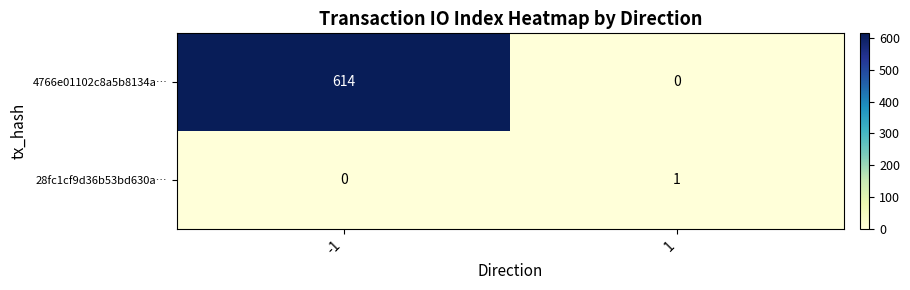

How many data points in 4766e01102c8a5b8134a… are less than 614?

1